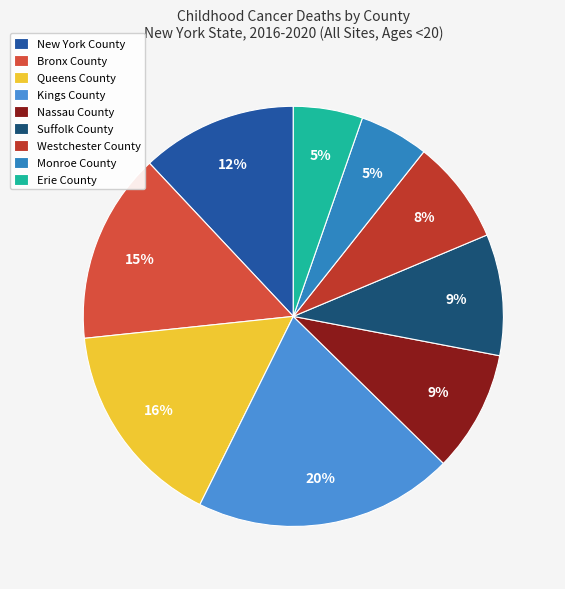

The Westchester County slice represents 8% of the pie. True or false?

True